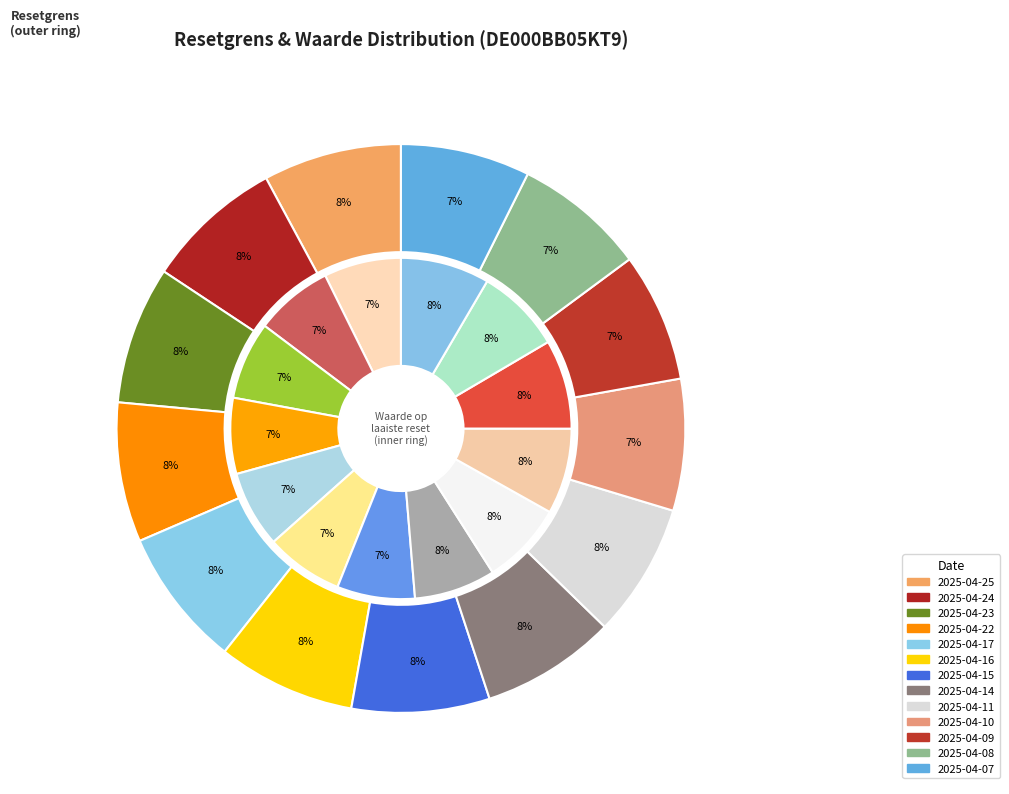

What is the ratio of the value at 2025-04-15 to the value at 2025-04-23?

1.0